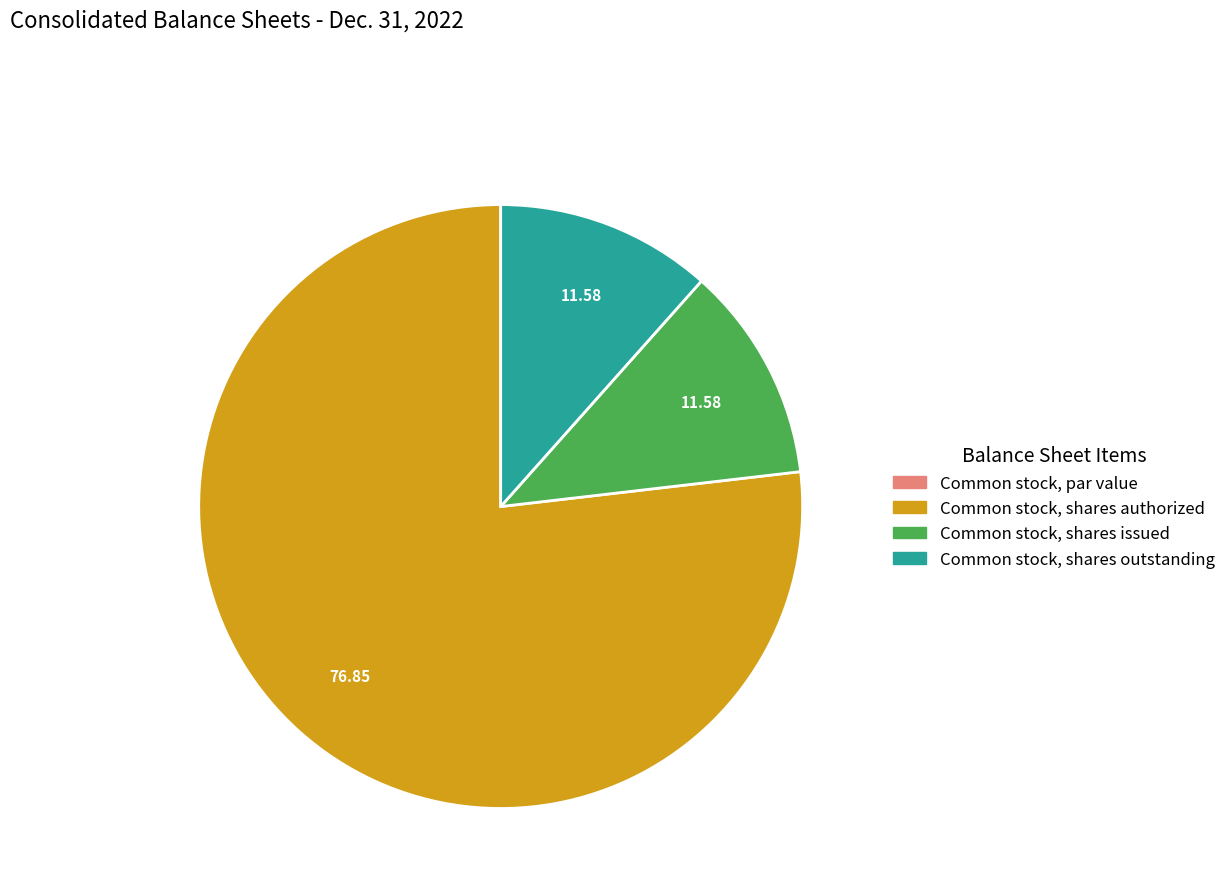

Which category has the biggest portion of the pie?

Common stock, shares authorized